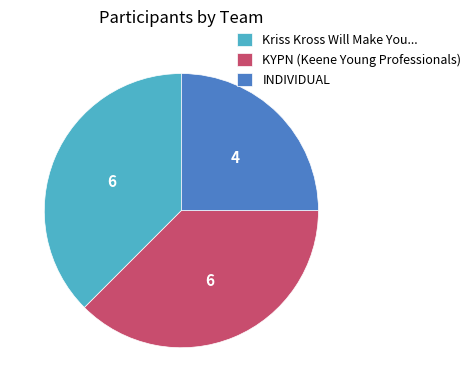

The Kriss Kross Will Make You... slice represents 44% of the pie. True or false?

False